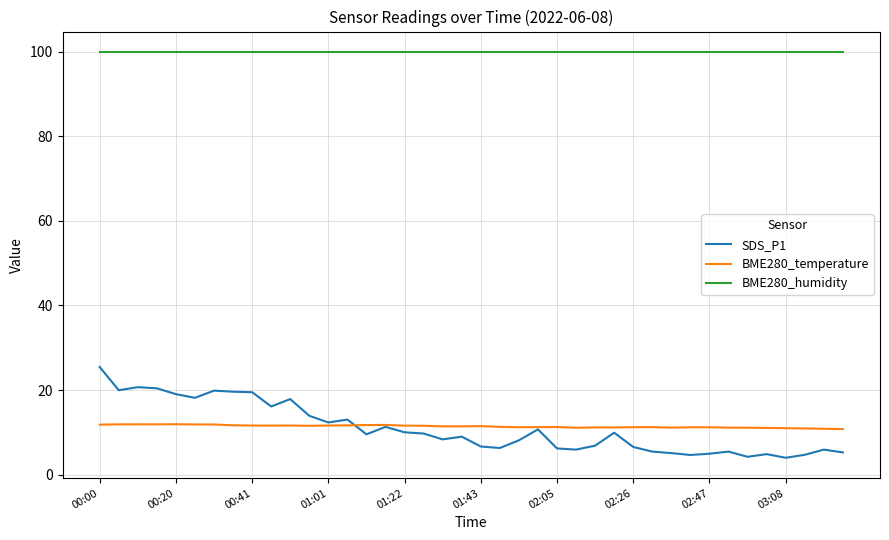

How many lines are shown in the chart?

3